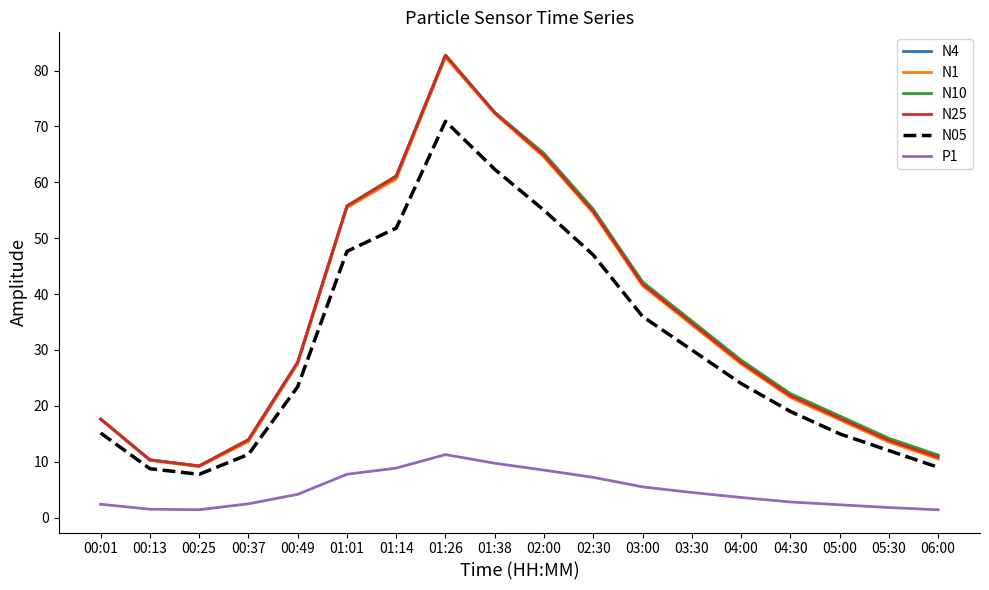

What is the sum of the N25 values at 06:00 and 00:49?

38.6